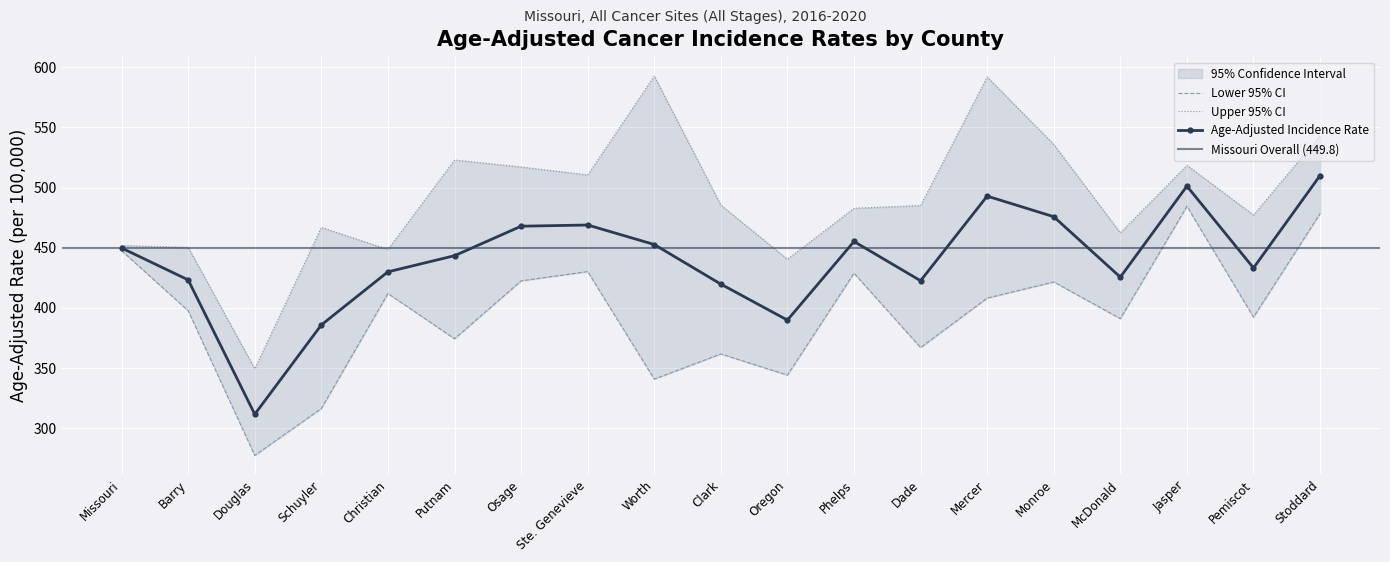

How many interior local valleys does the Lower 95% CI series have?

7